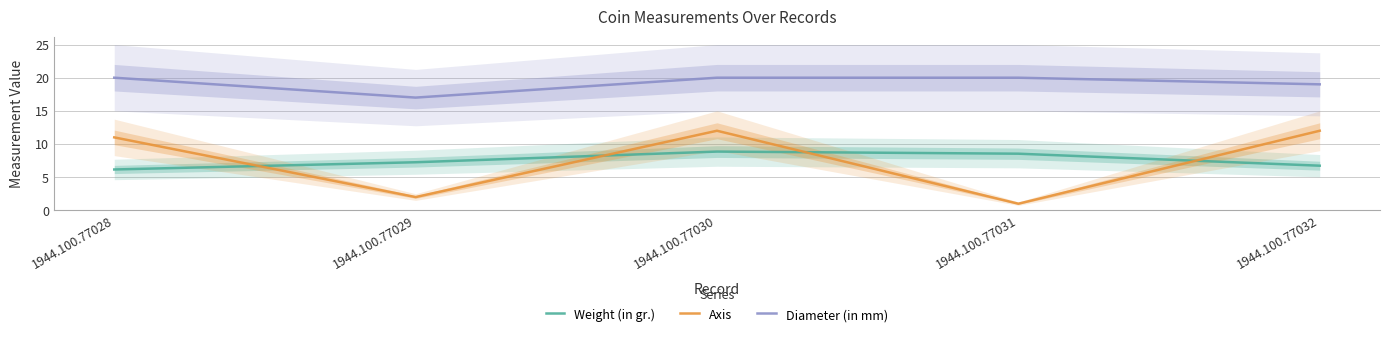

List the series in order of their peak value, highest first.

Diameter (in mm), Axis, Weight (in gr.)